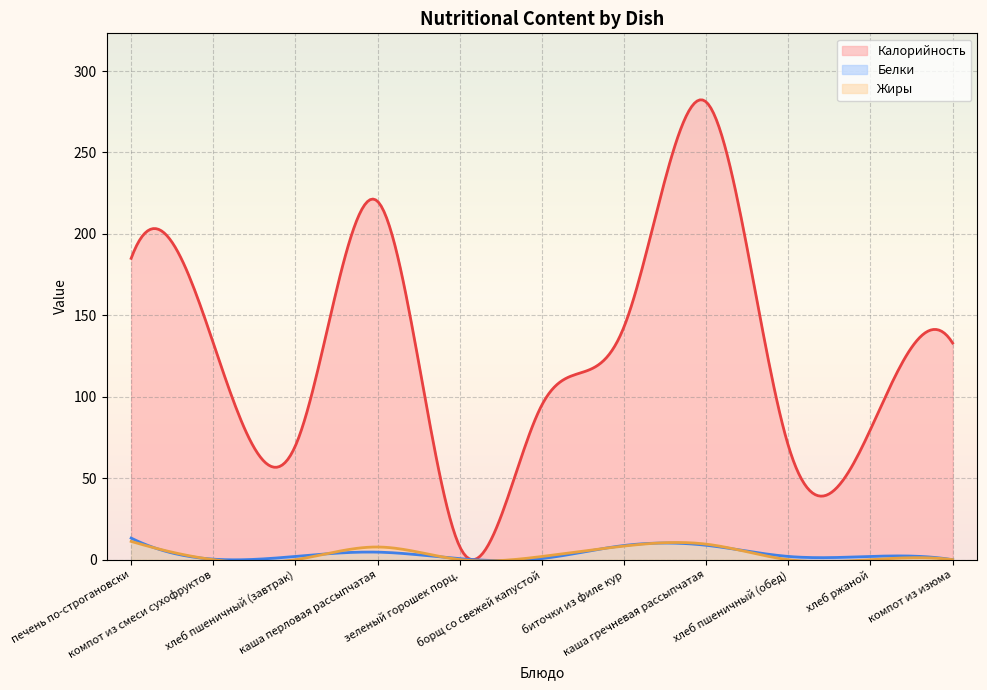

True or false: Калорийность has a value of 235.3 at компот из изюма.

False